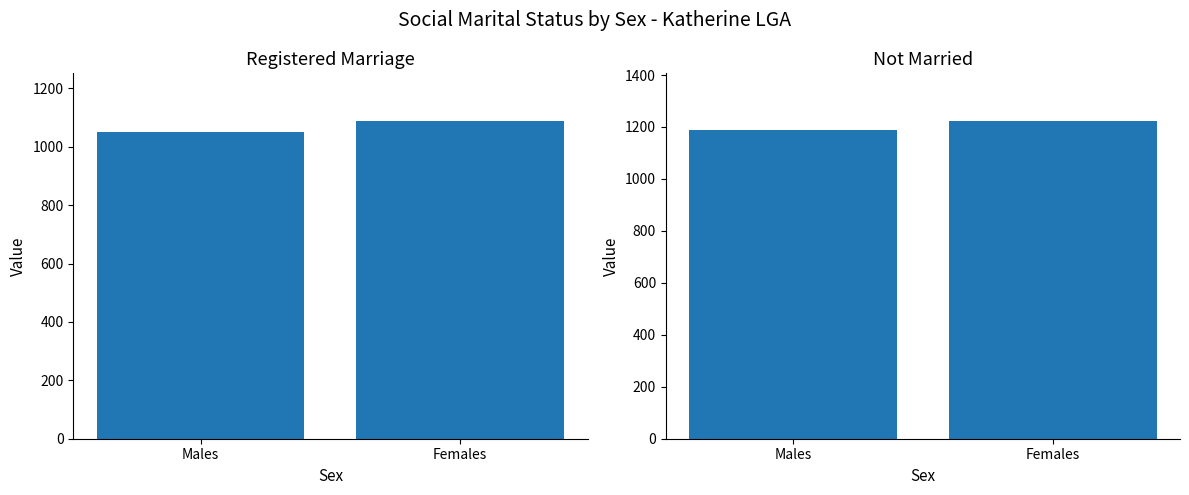

How many groups of bars are there?

2